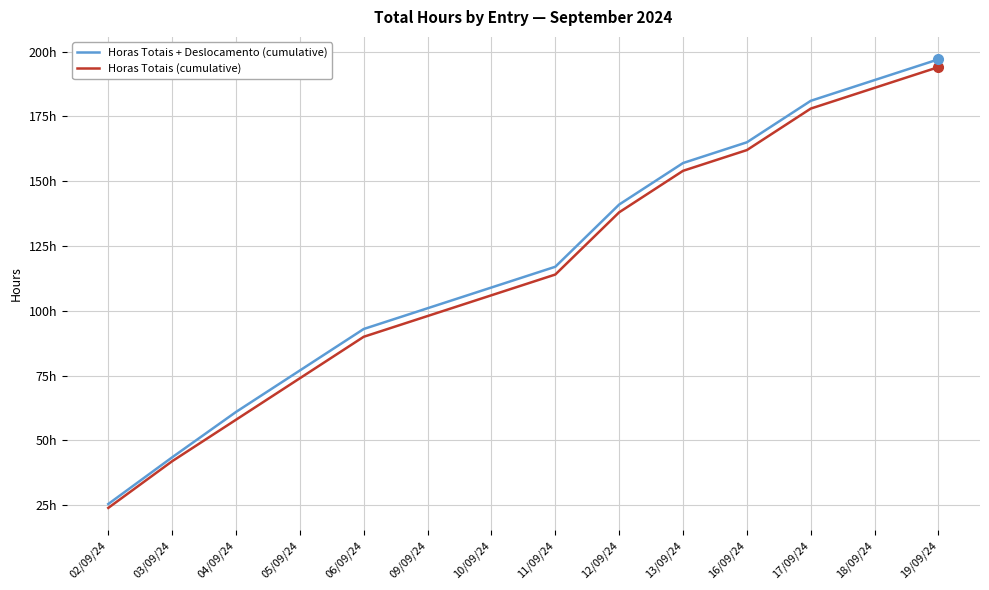

The value of Horas Totais (cumulative) at 13/09/24 is 154.0. True or false?

True